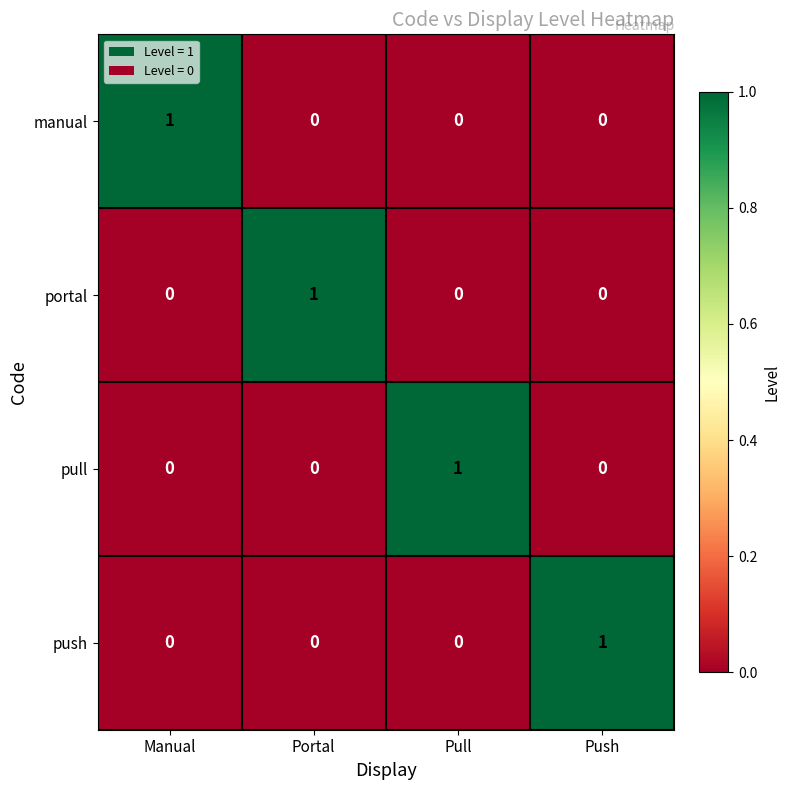

True or false: manual has a value of 0 at Manual.

False